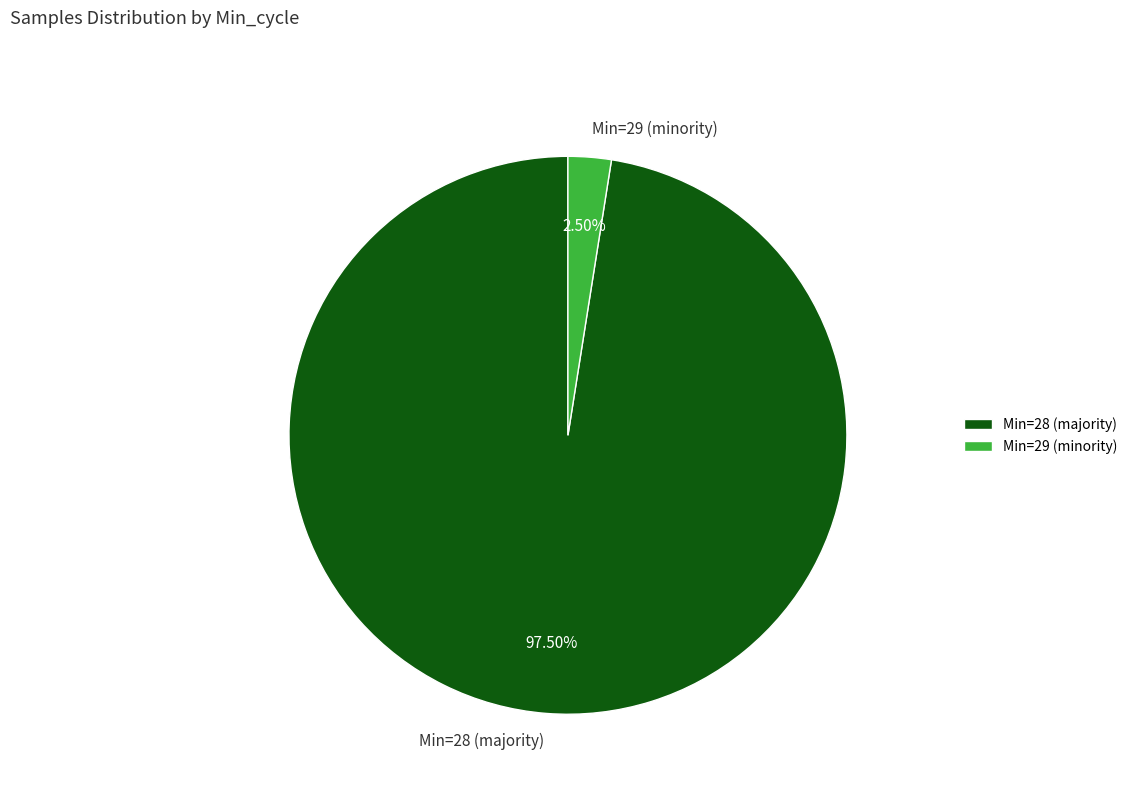

Count the number of slices in the pie.

2